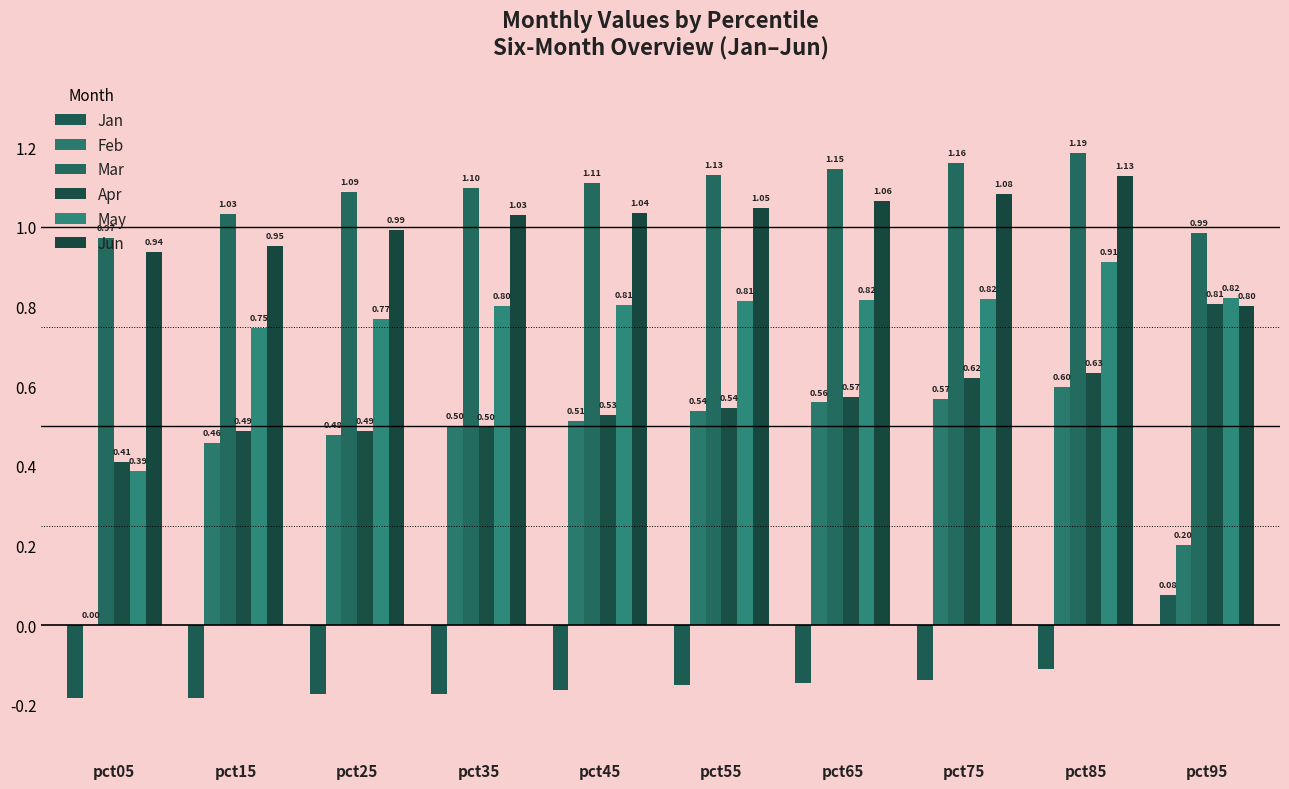

What is the average value of the Apr series?

0.6